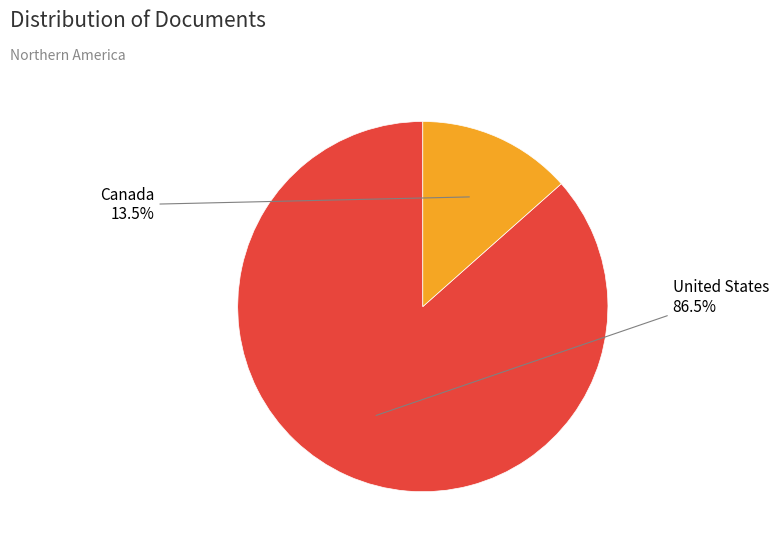

Rank the categories by value from highest to lowest.

United States, Canada